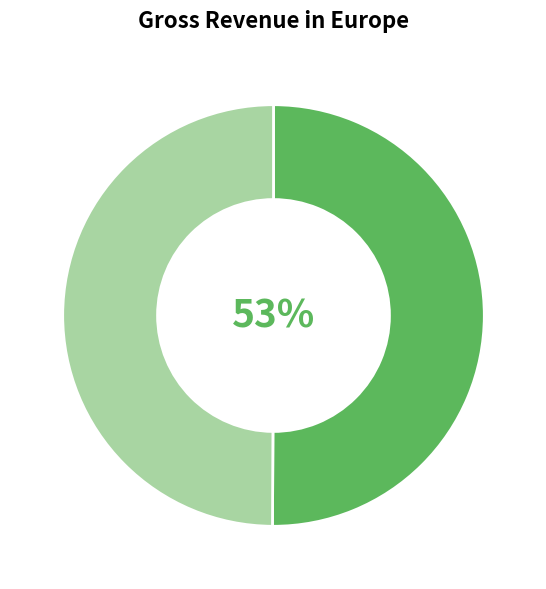

What percentage is NOT represented by Min_cycle=28?

49.9%